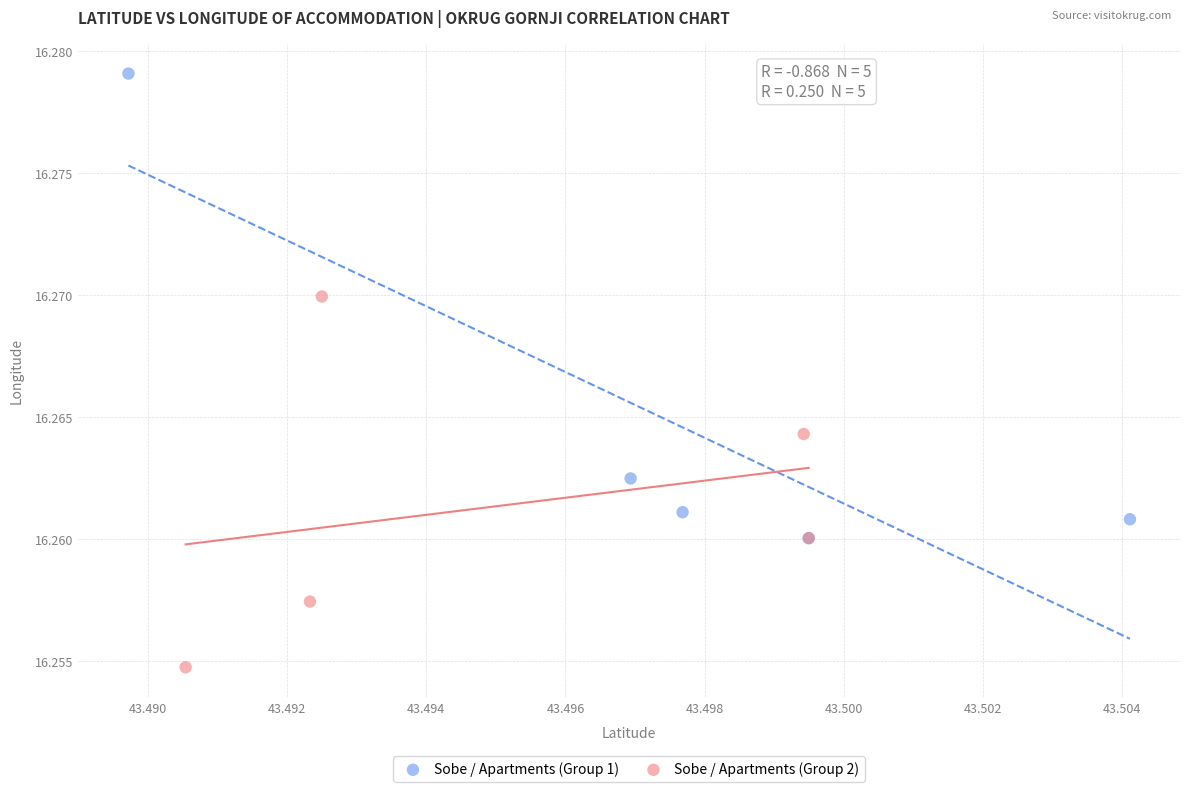

Which series contains the highest Y value?

Sobe / Apartments (Group 1)